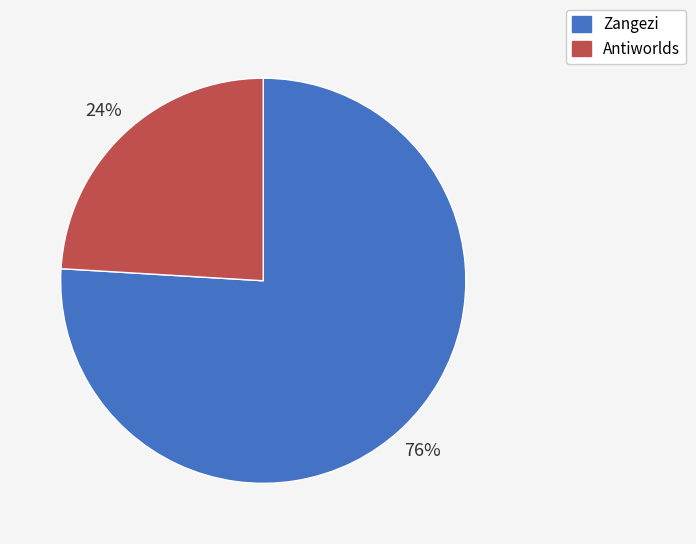

What is the majority slice?

Zangezi